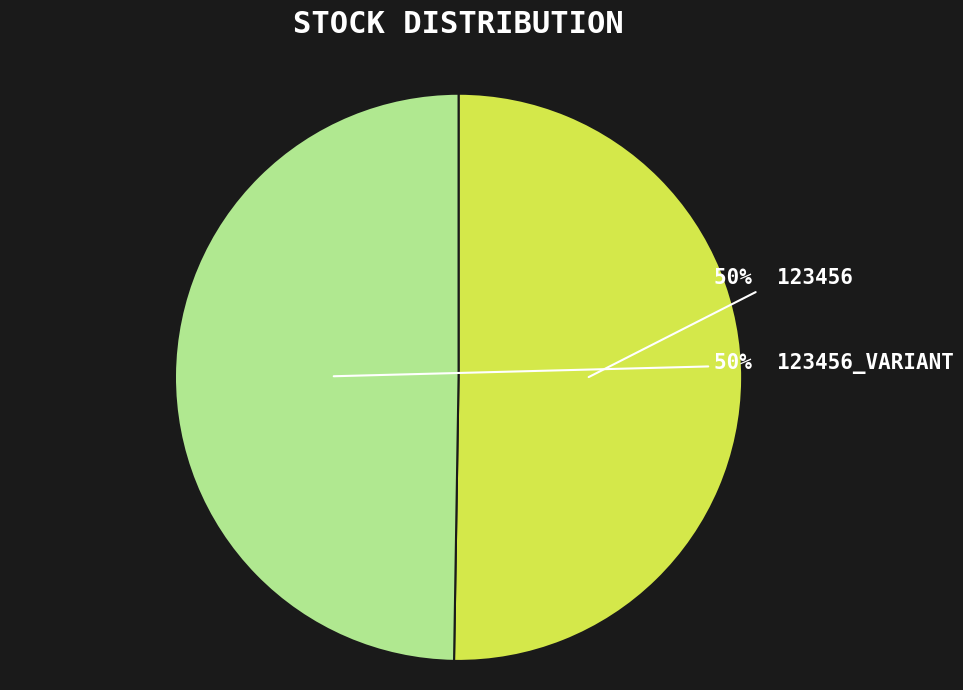

To the nearest percent, what is the average slice percentage?

50%